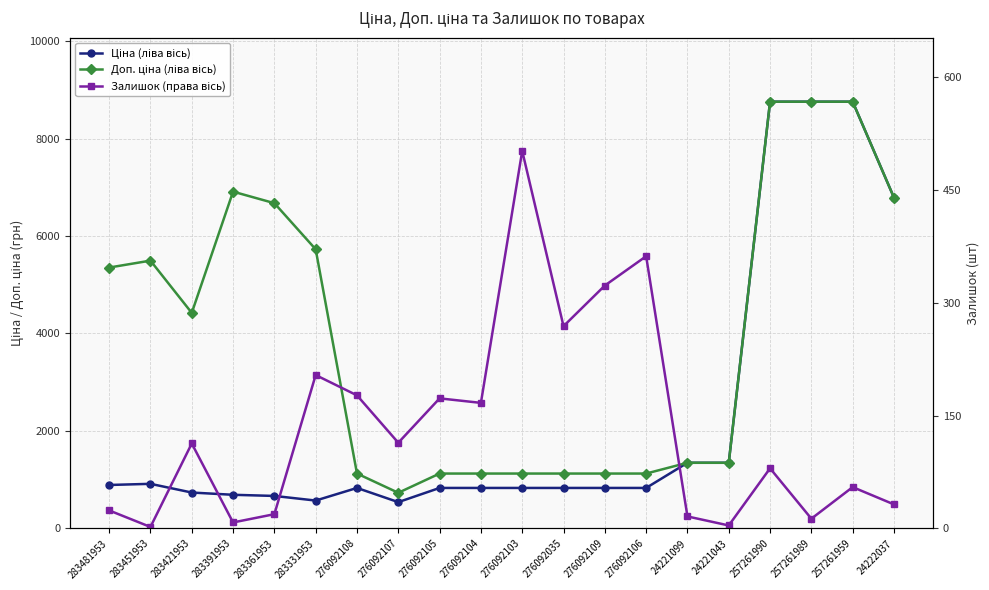

Between 276092107 and 276092035, which series saw the biggest shift?

Доп. ціна (ліва вісь)